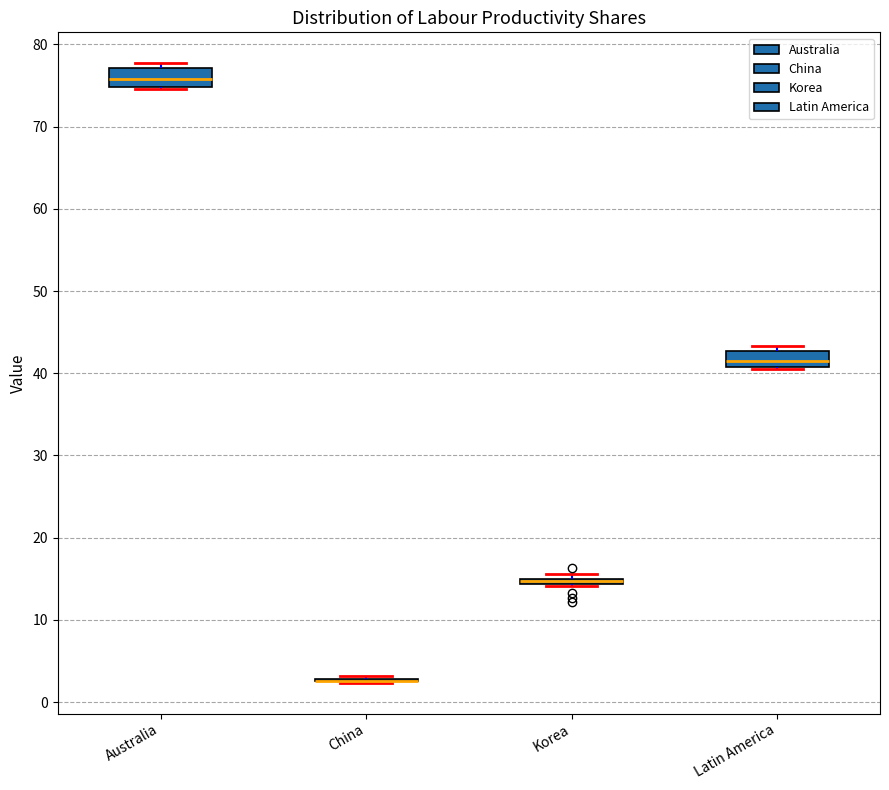

Where is the lower edge of the box for Australia on the y-axis? The values are not printed on the chart, so give them approximately, as read against the axis.

75